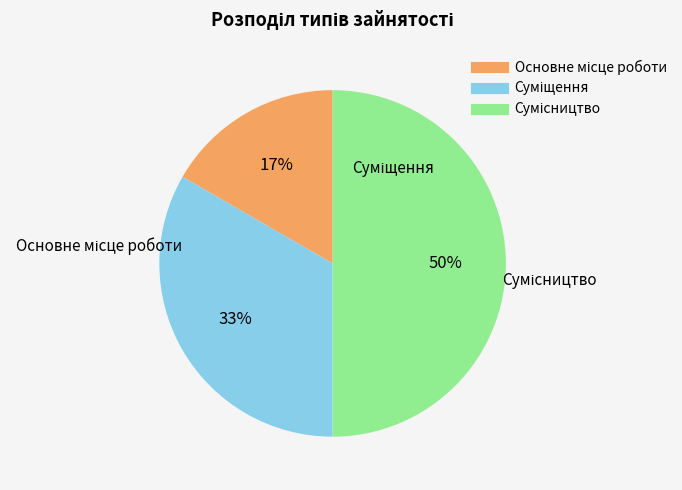

To the nearest percent, what is the average slice percentage?

33%